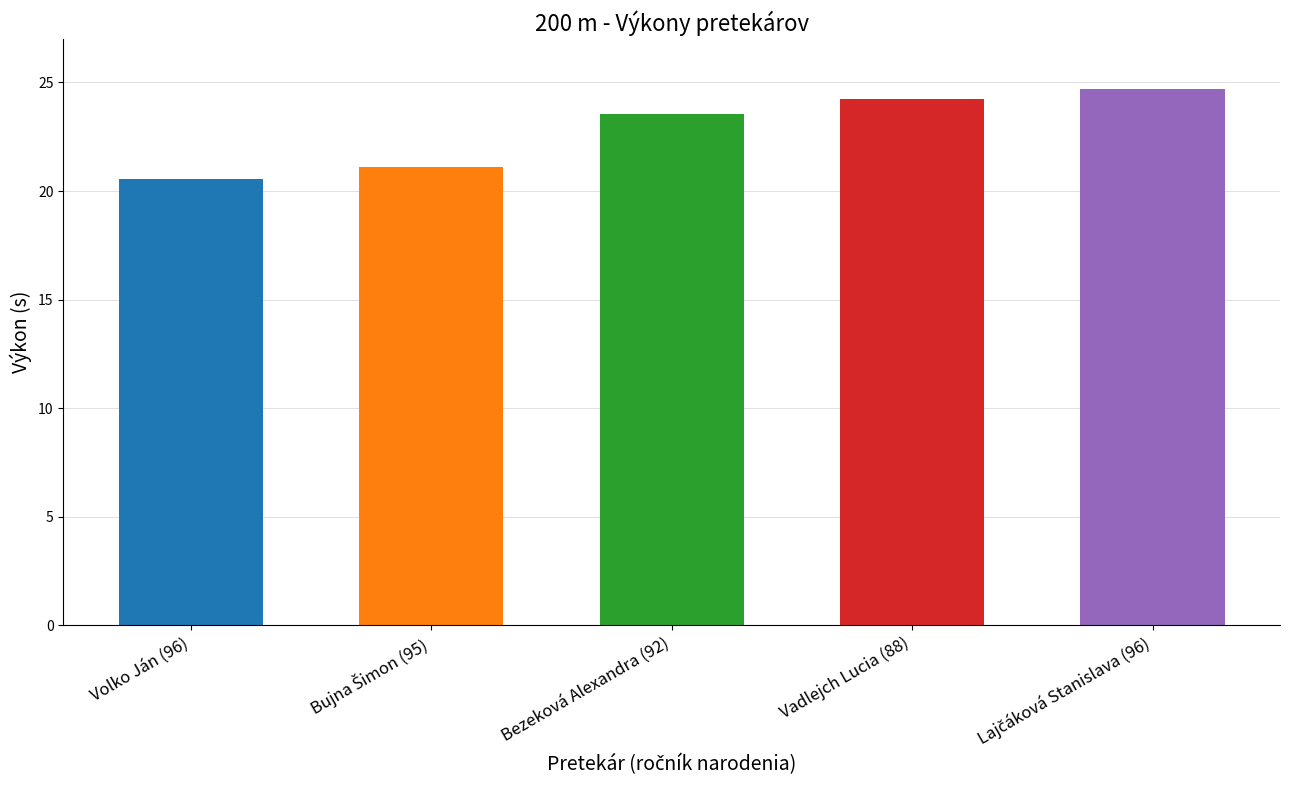

What is the average value?

22.8